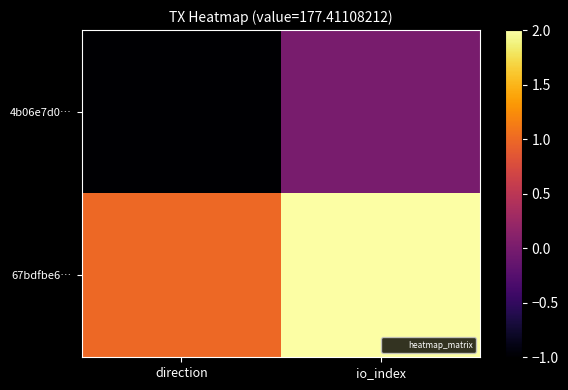

Between direction and io_index, which series saw the biggest shift?

4b06e7d0…